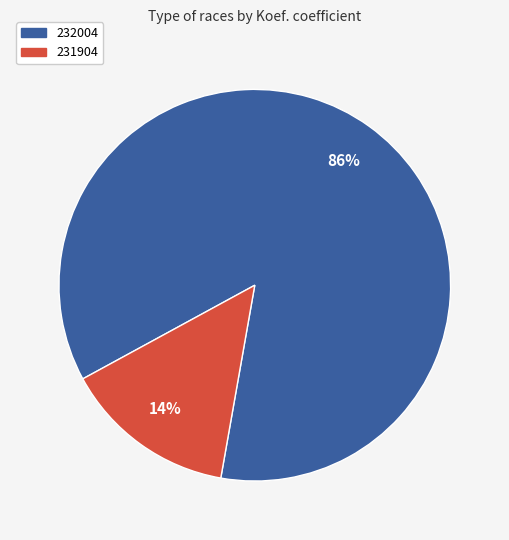

Is the sum of 231904 and 232004 greater than half?

Yes